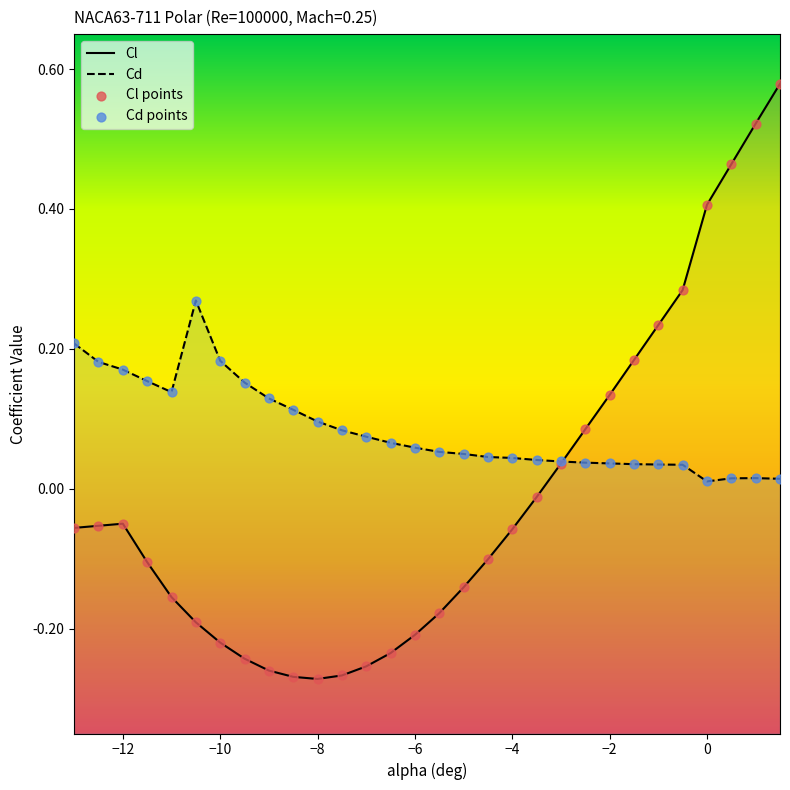

What are all the series names shown in the legend?

Cl, Cd, Cl points, Cd points